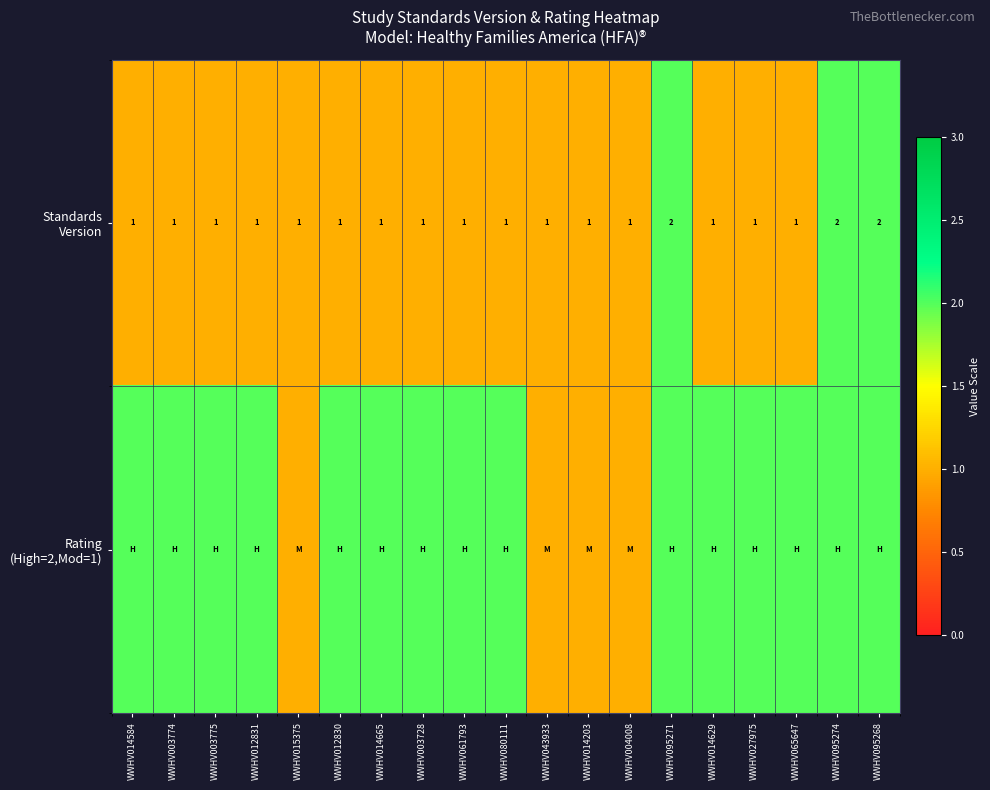

At which category does the chart reach its minimum across all series?

WWHV014584